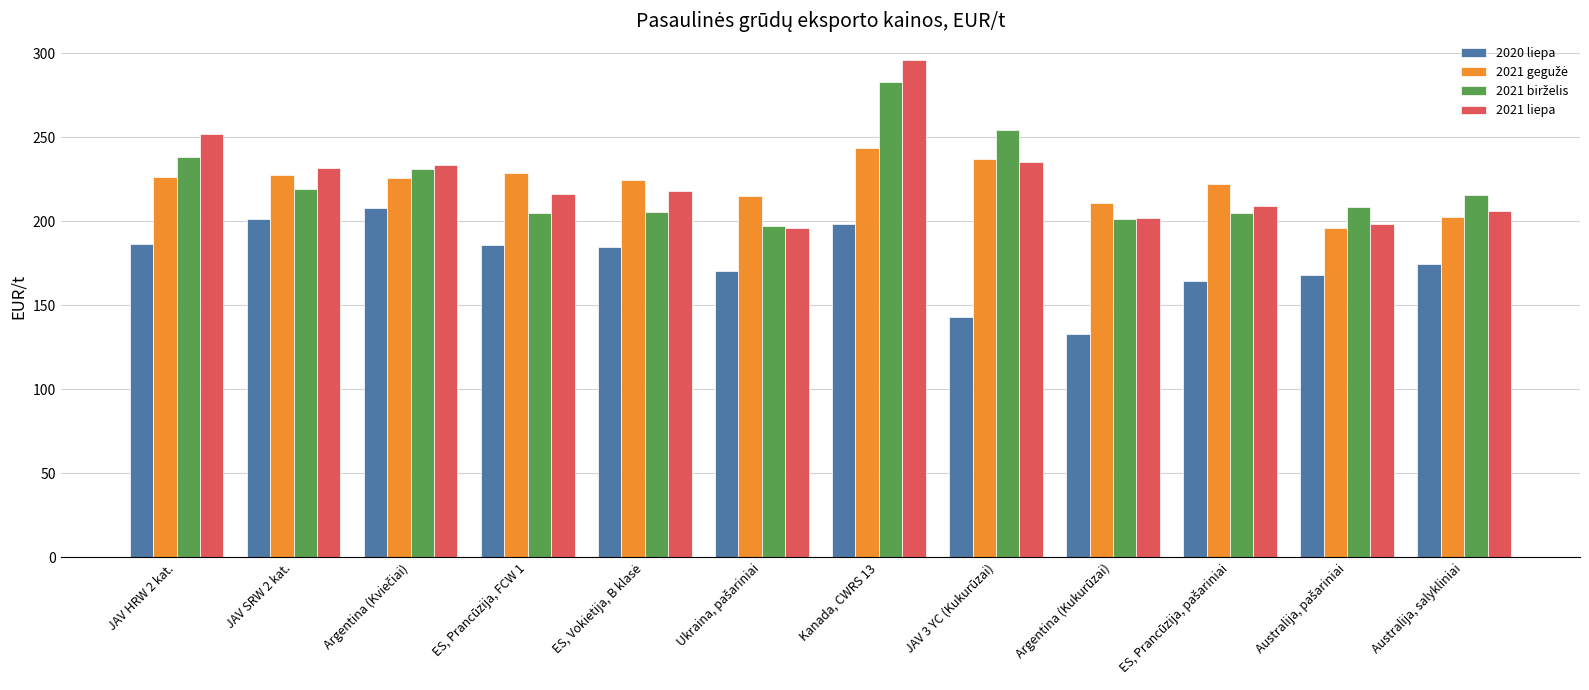

Which label corresponds to the smallest value in the chart?

Argentina (Kukurūzai)